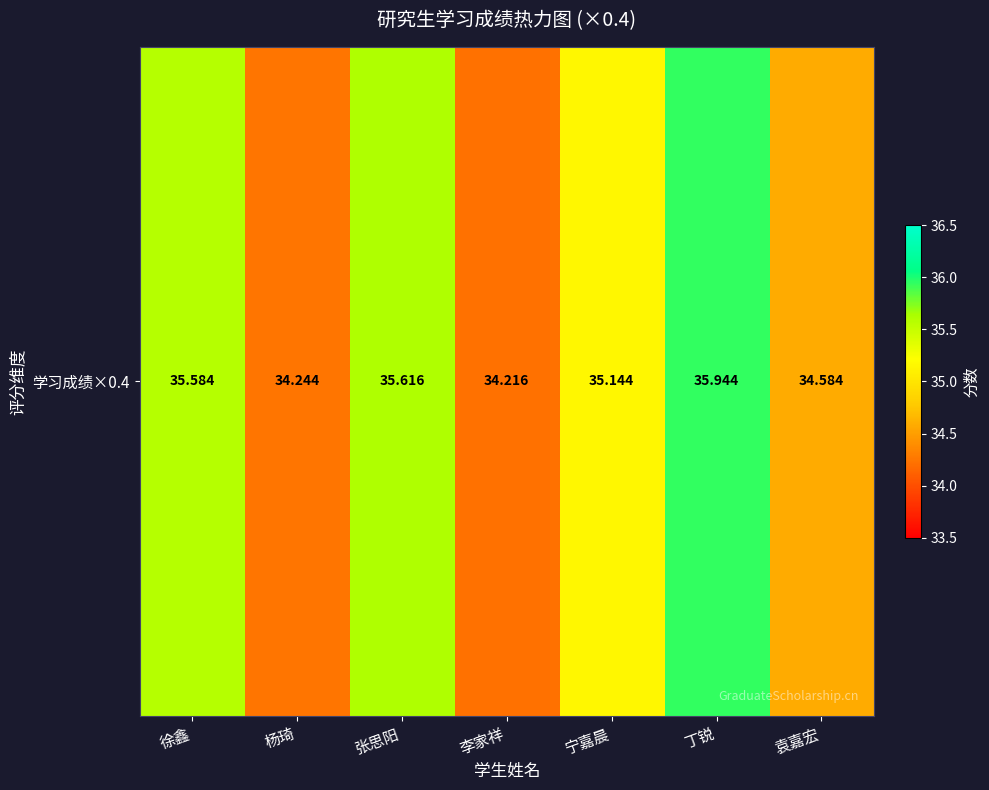

Read the value at 杨琦.

34.2